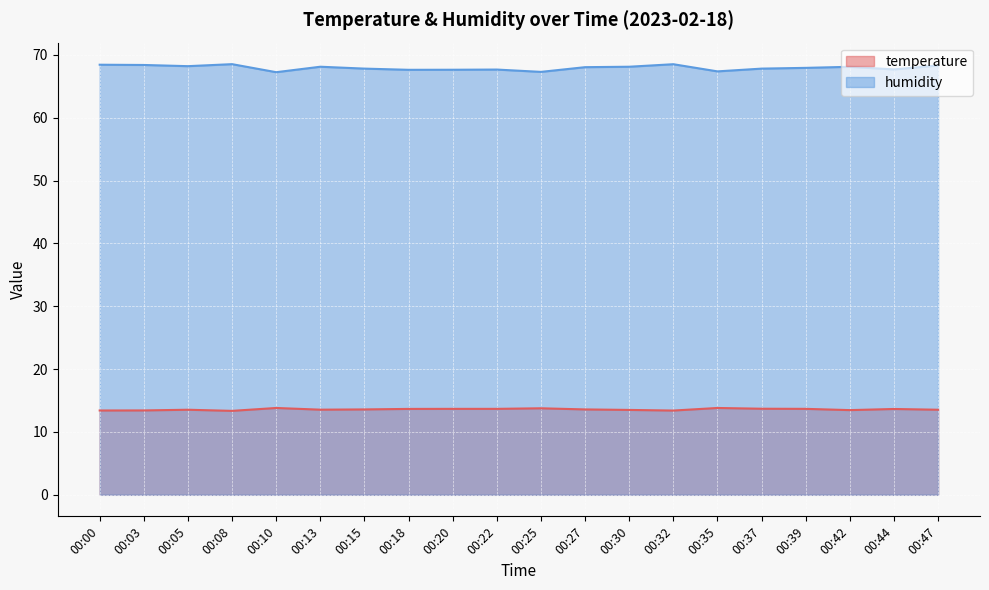

True or false: humidity has a value of 101.8 at 00:05.

False